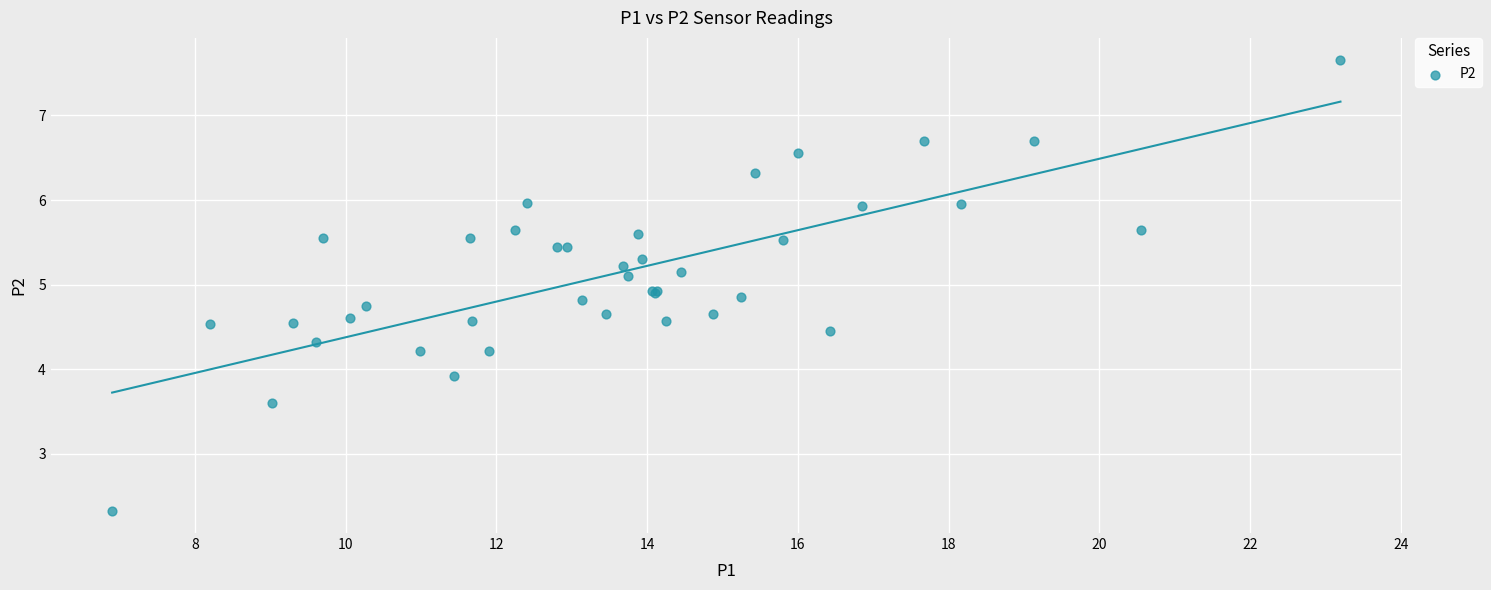

What Y value in the scatter plot is closest to 4?

3.9